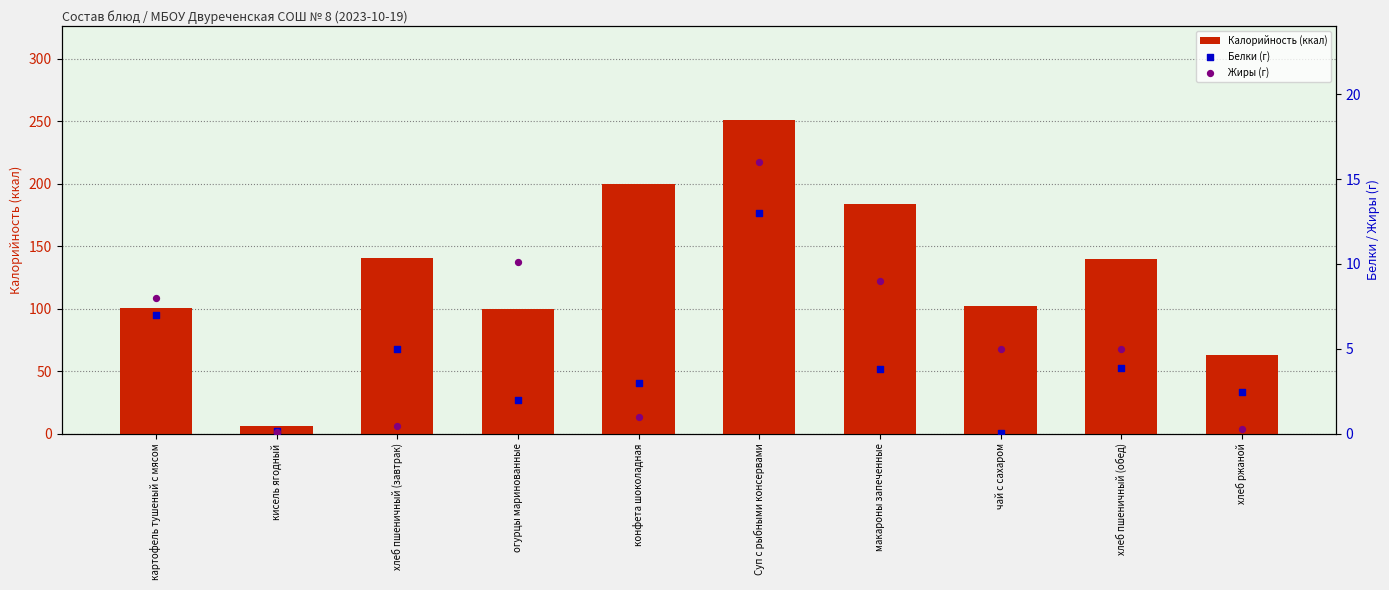

At how many categories does at least one series exceed 102?

5